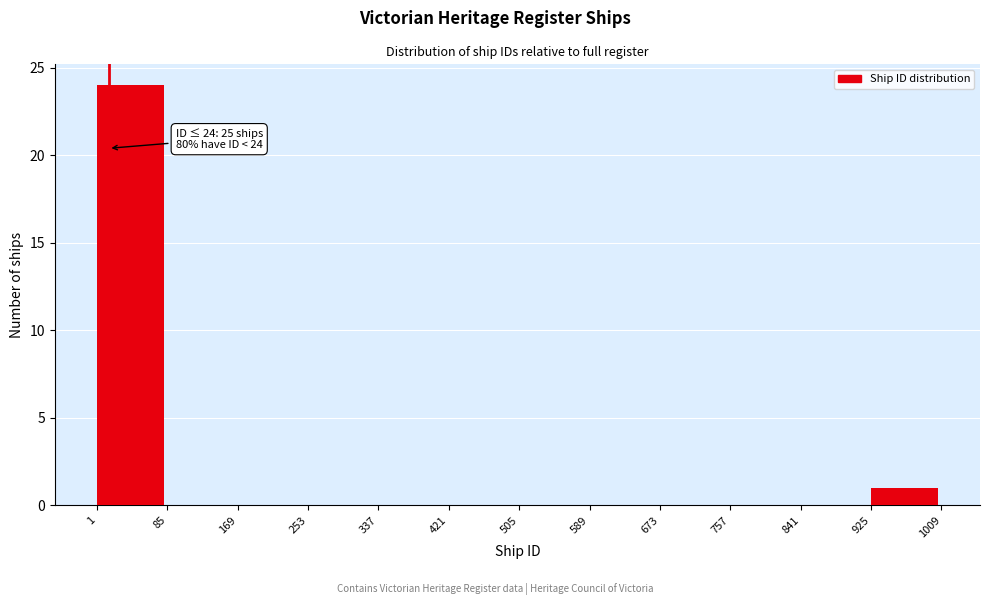

Over which range of the x-axis is the bar tallest?

1 to 85